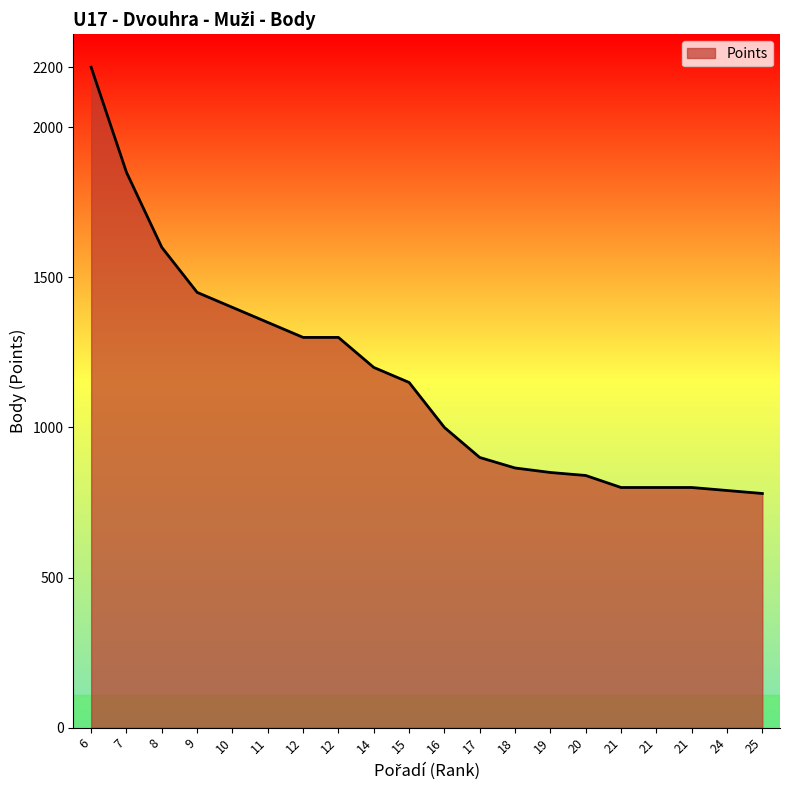

Which label corresponds to the smallest value in the chart?

25